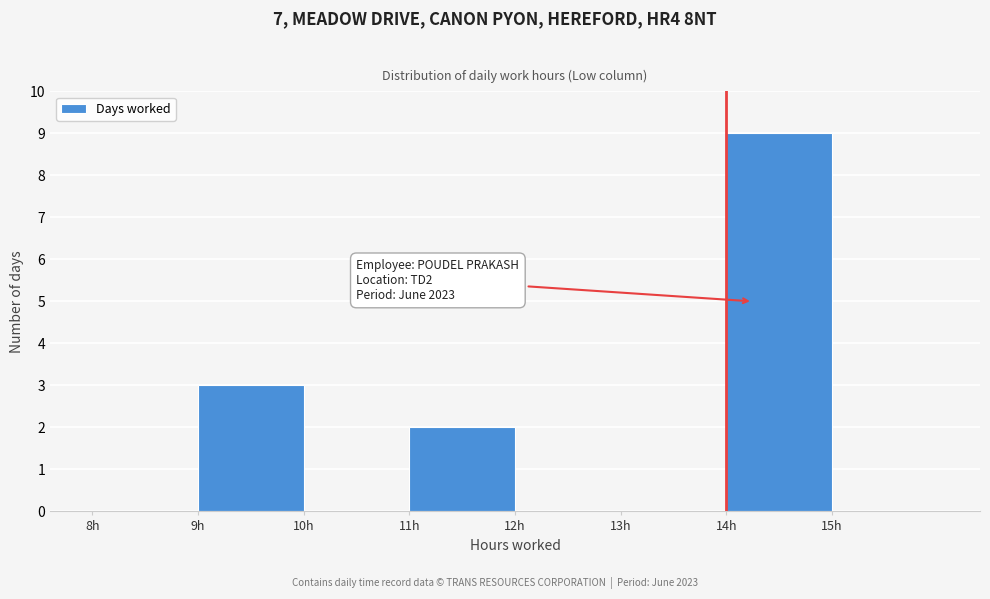

Over which range of the x-axis is the bar tallest?

14 to 15